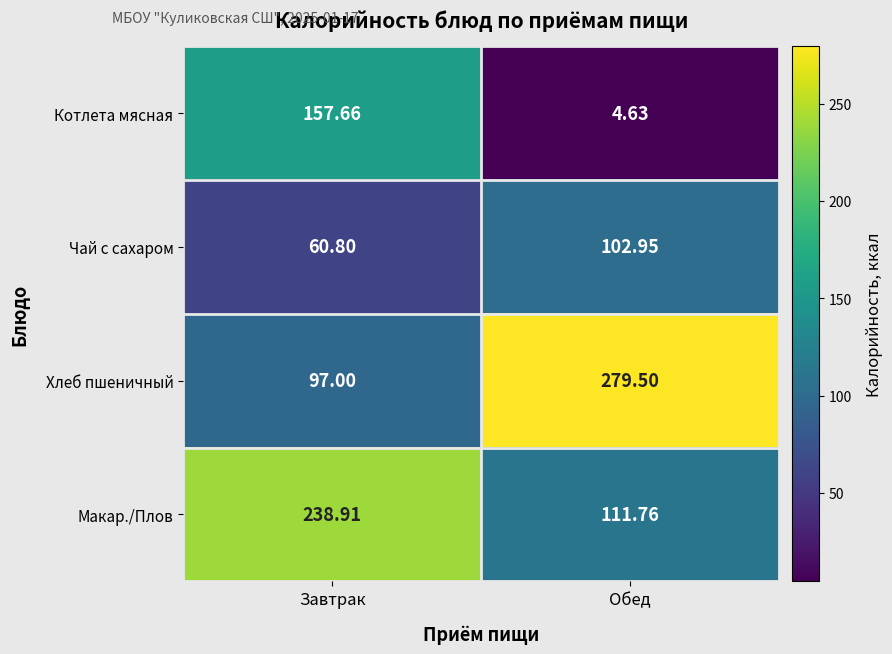

How many values in the Котлета мясная series exceed 157?

1